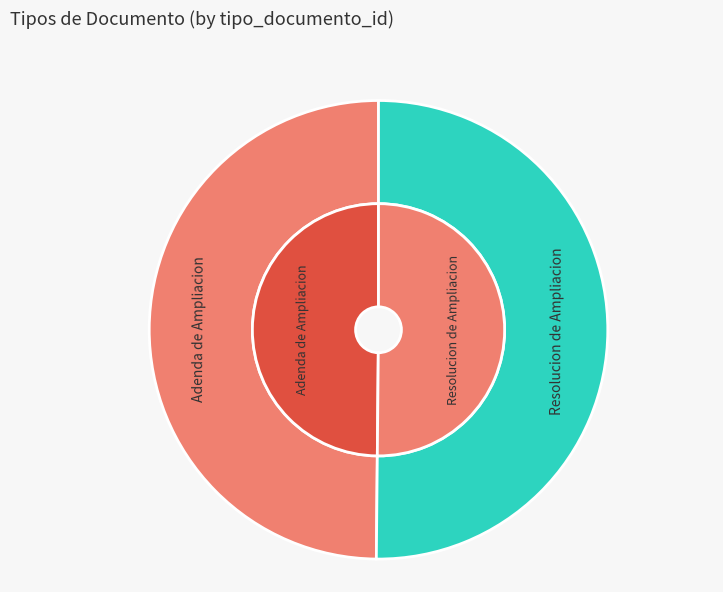

Does Resolucion de Ampliacion account for over 50% of the chart?

Yes